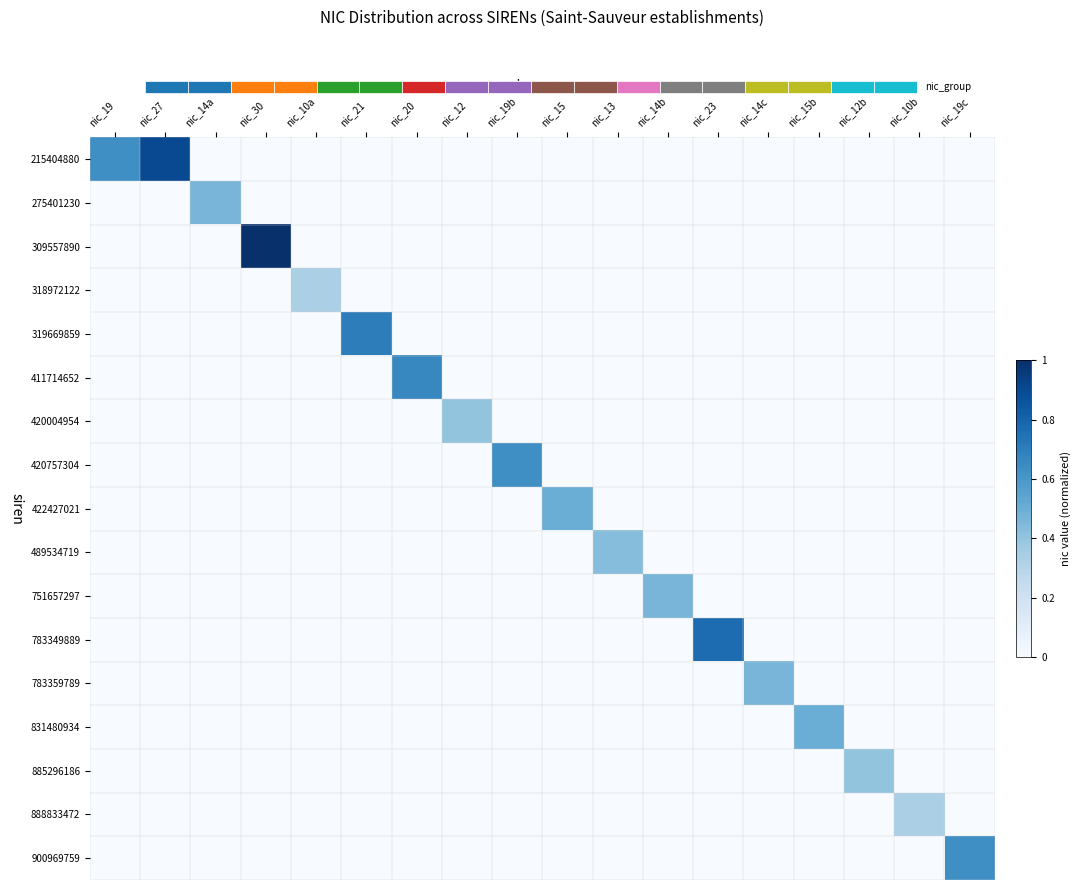

At which category is the sum across all series the highest?

nic_30